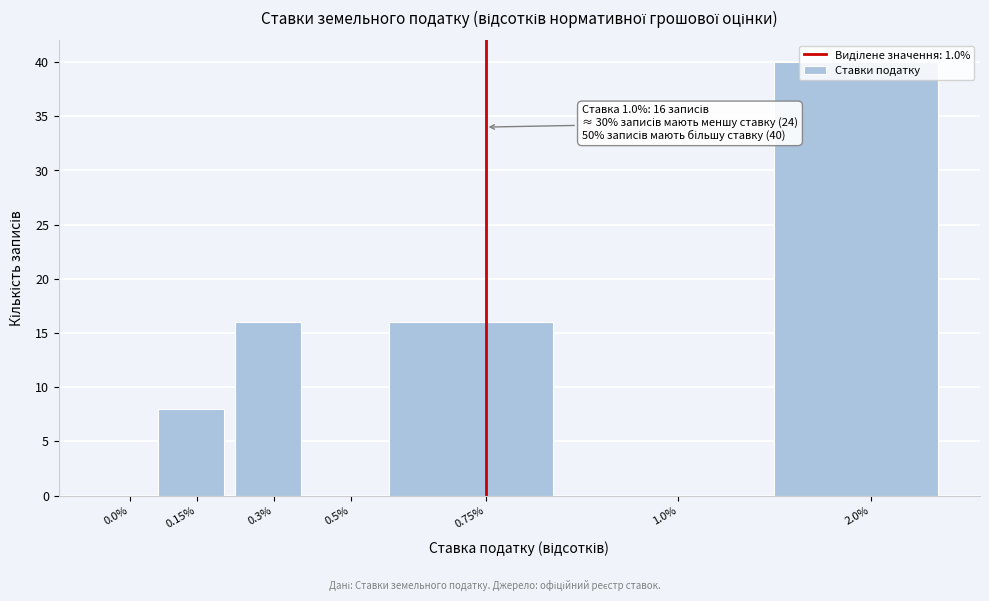

Is it true that the value at 0.15% is 11?

False